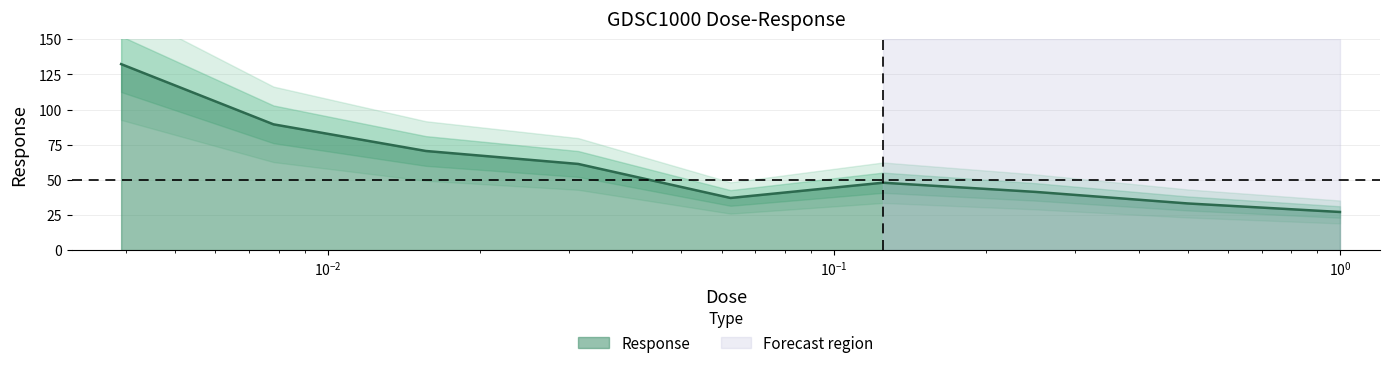

At which label is the value closest to 79?

0.015625